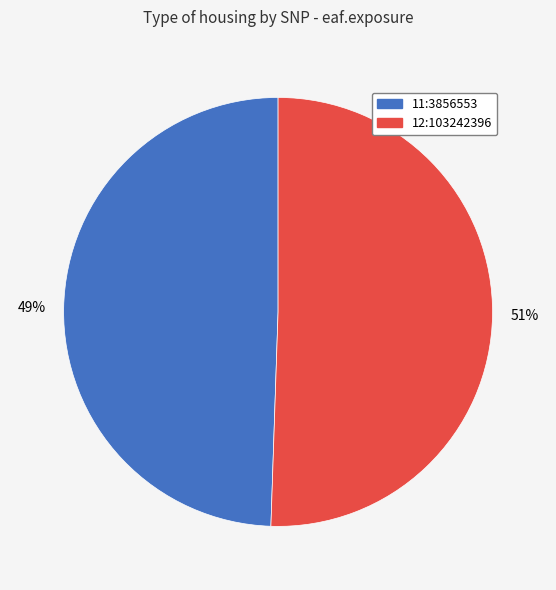

What is the smallest slice in the pie chart?

11:3856553